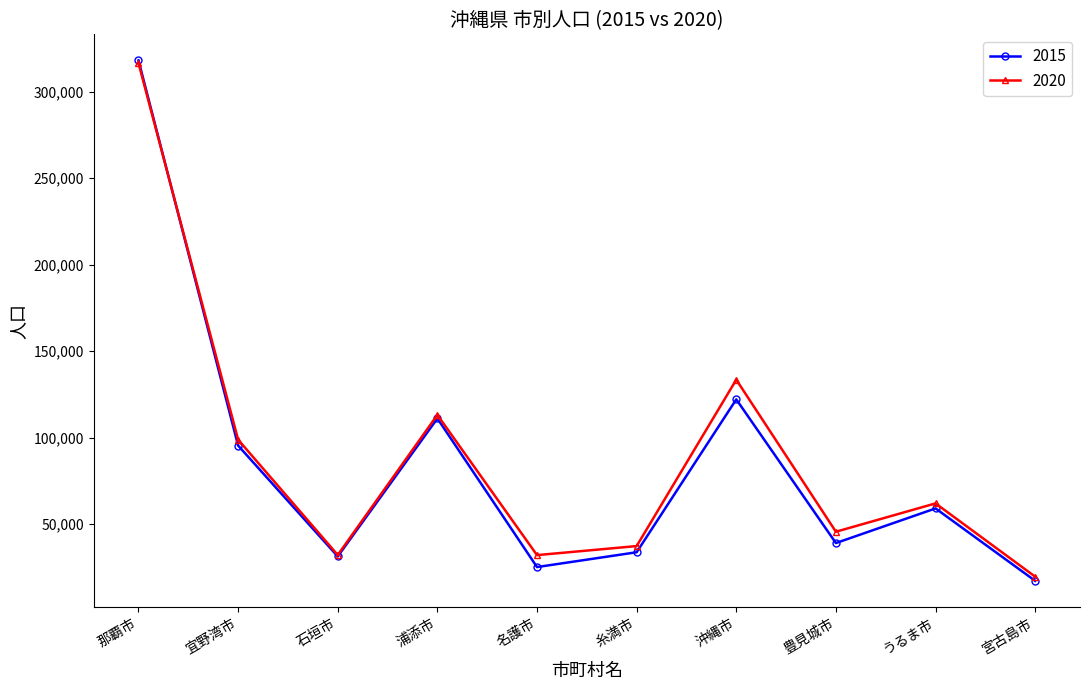

True or false: 2015 has a value of 43811 at 名護市.

False